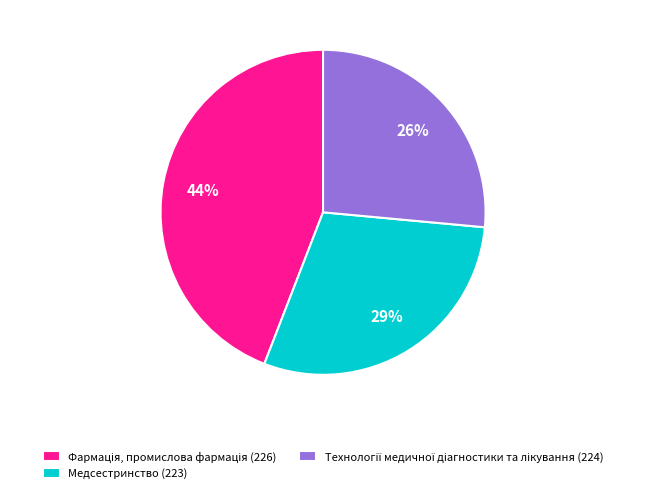

To the nearest percent, what is the average slice percentage?

33%